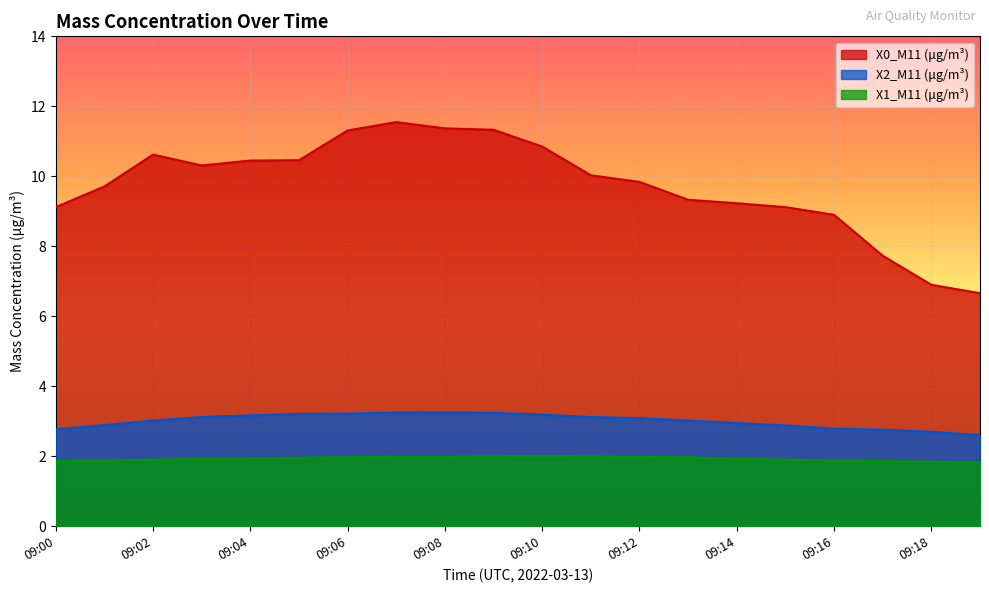

Where is the first local maximum for X1_M11 (μg/m³)?

09:10